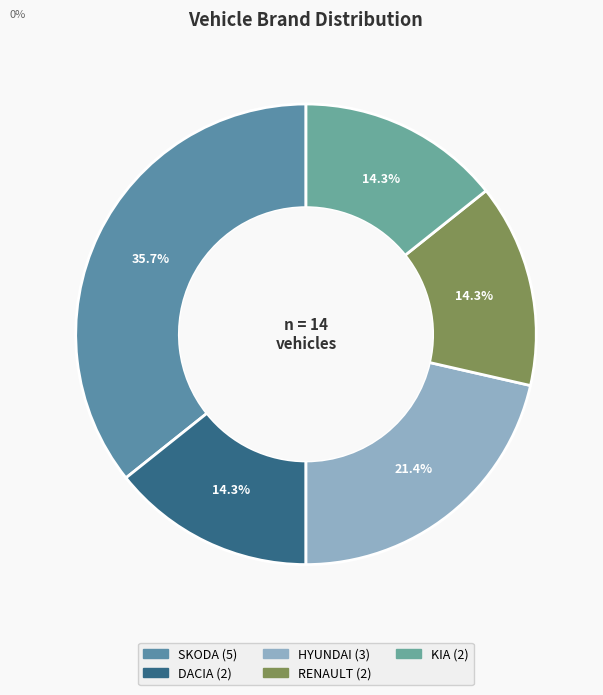

Rank the categories by value from lowest to highest.

DACIA, RENAULT, KIA, HYUNDAI, SKODA